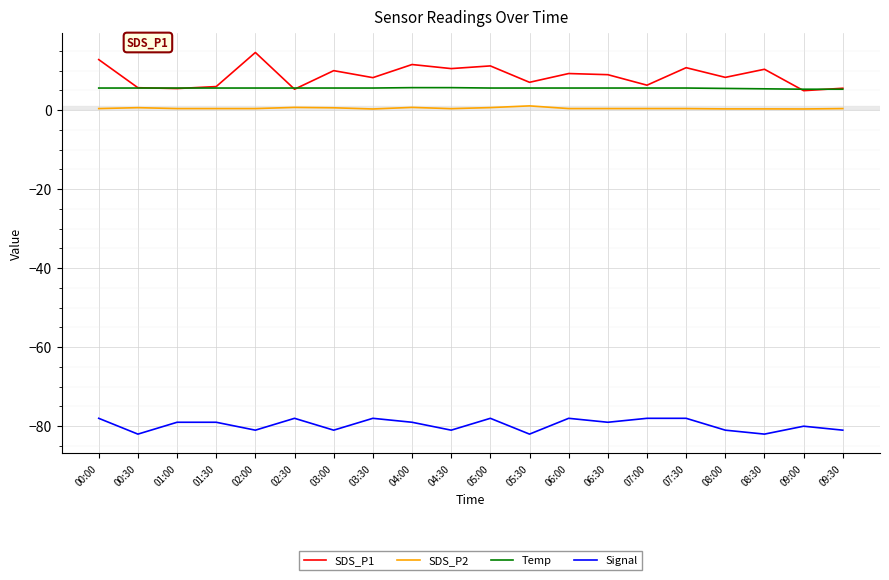

How many categories are shown in the chart?

20